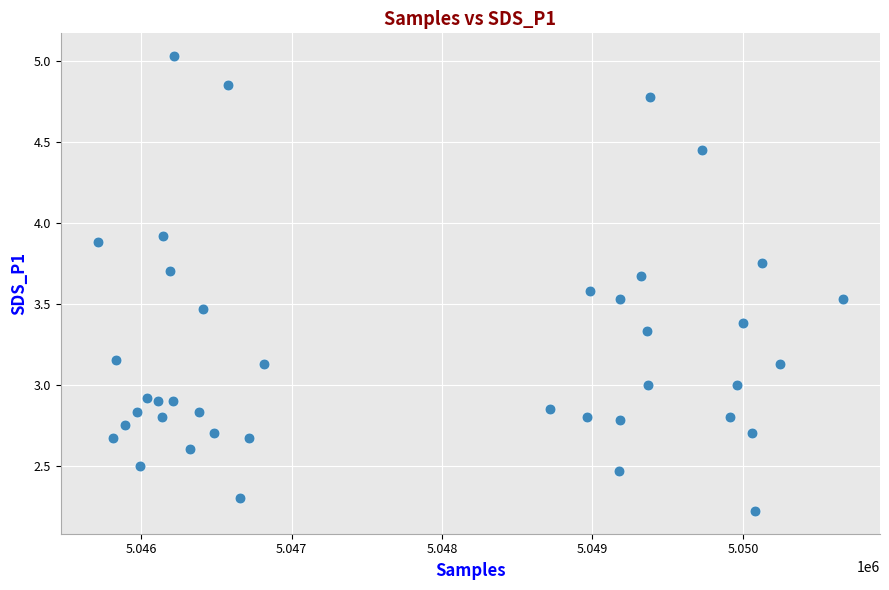

What is the range of X values (max minus min)?

4951.0